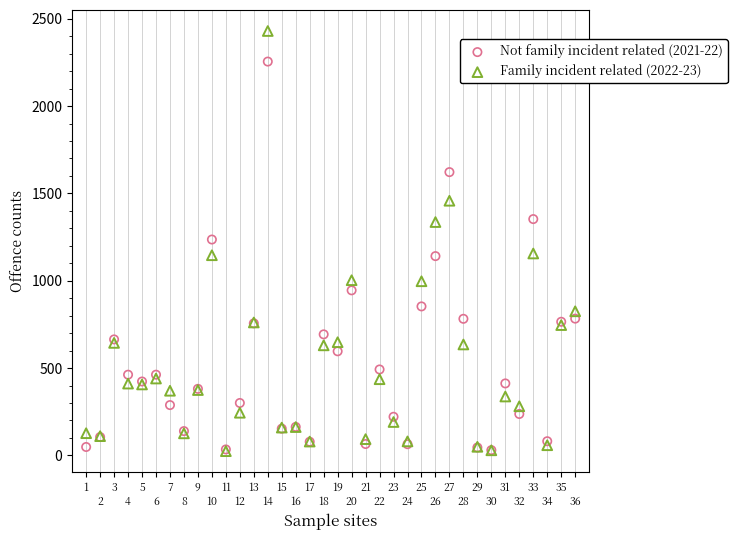

What are all the series names shown in the legend?

Not family incident related (2021-22), Family incident related (2022-23)